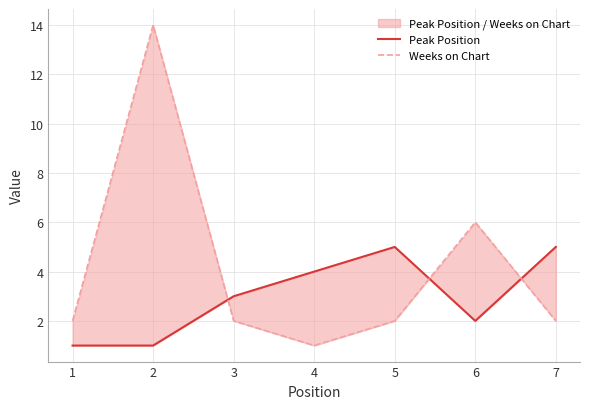

What is the difference between the maximum and minimum values in the Peak Position series?

4